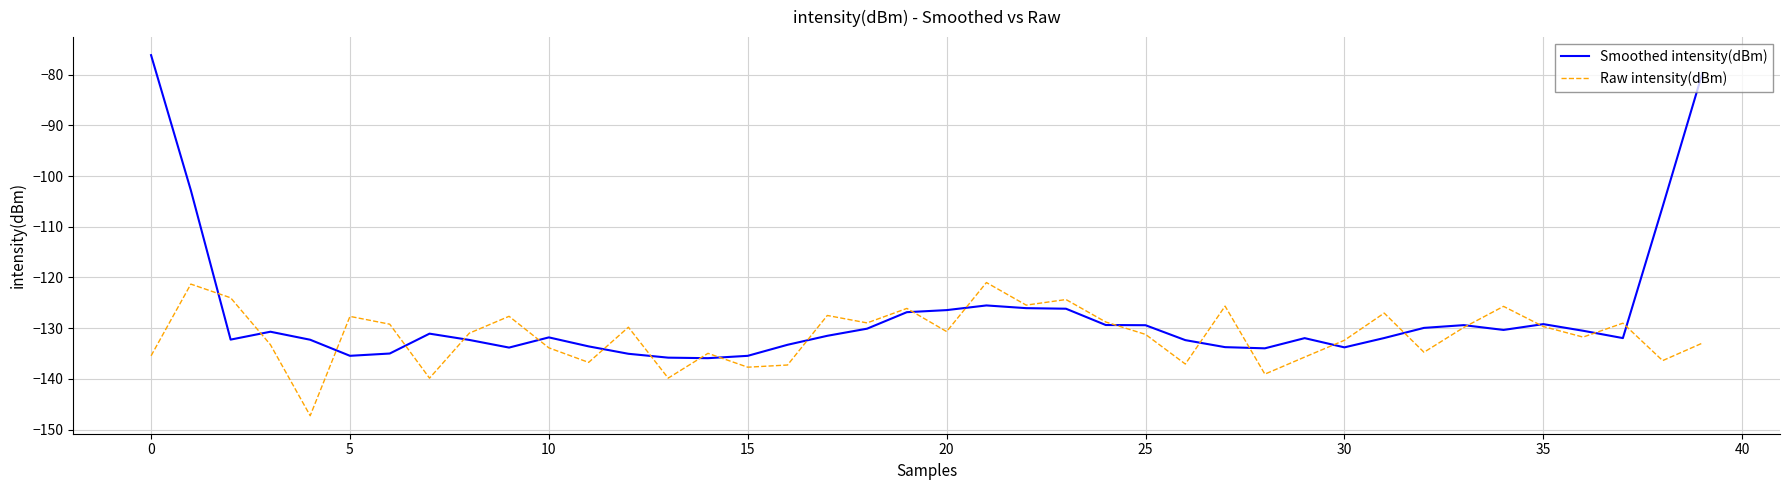

List the series in order of their overall mean, lowest first.

Raw intensity(dBm), Smoothed intensity(dBm)